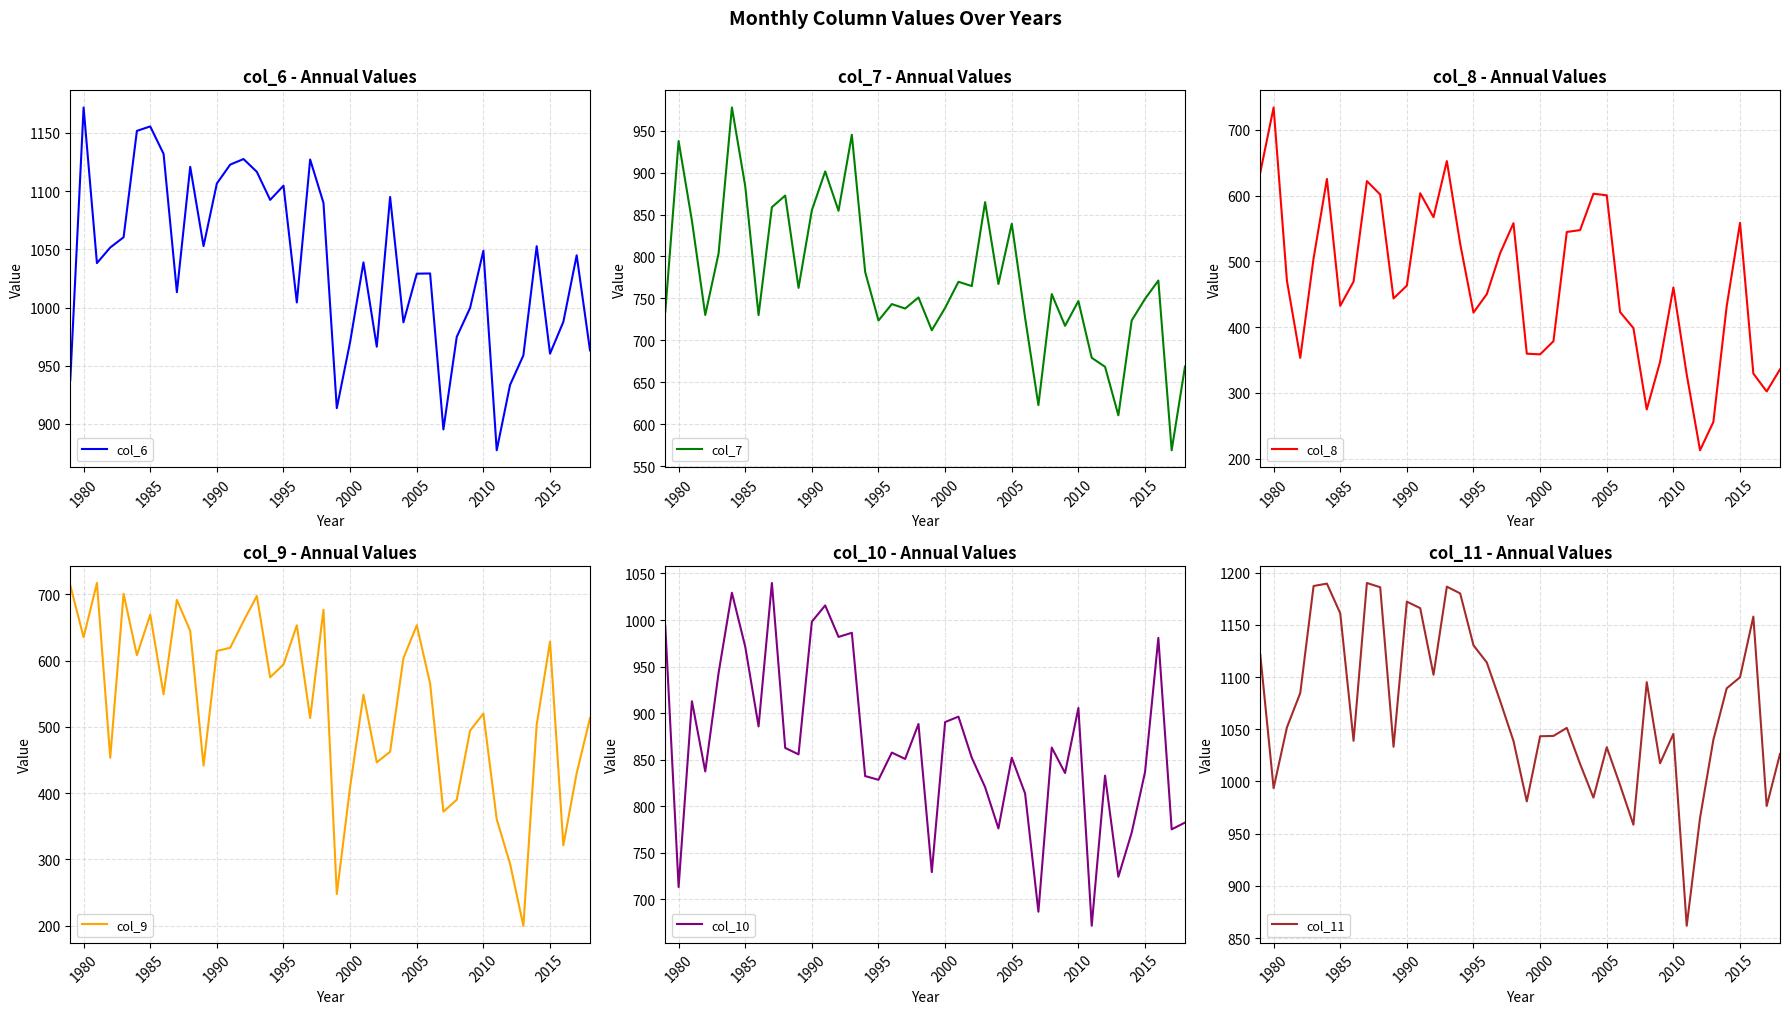

What are all the series names shown in the legend?

col_6, col_7, col_8, col_9, col_10, col_11